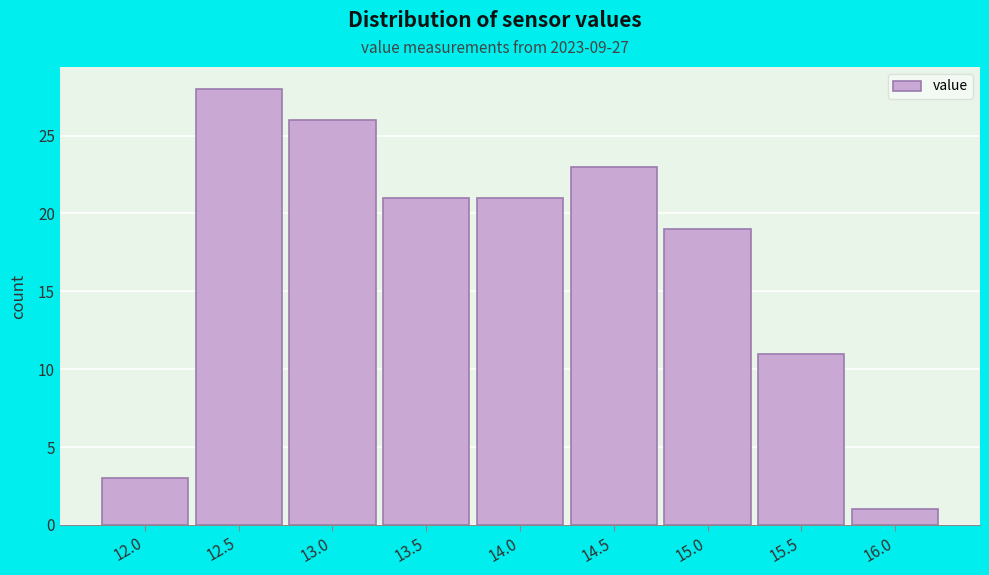

Reading left to right, extract all data points from this chart.

12.0=3	12.5=28	13.0=26	13.5=21	14.0=21	14.5=23	15.0=19	15.5=11	16.0=1